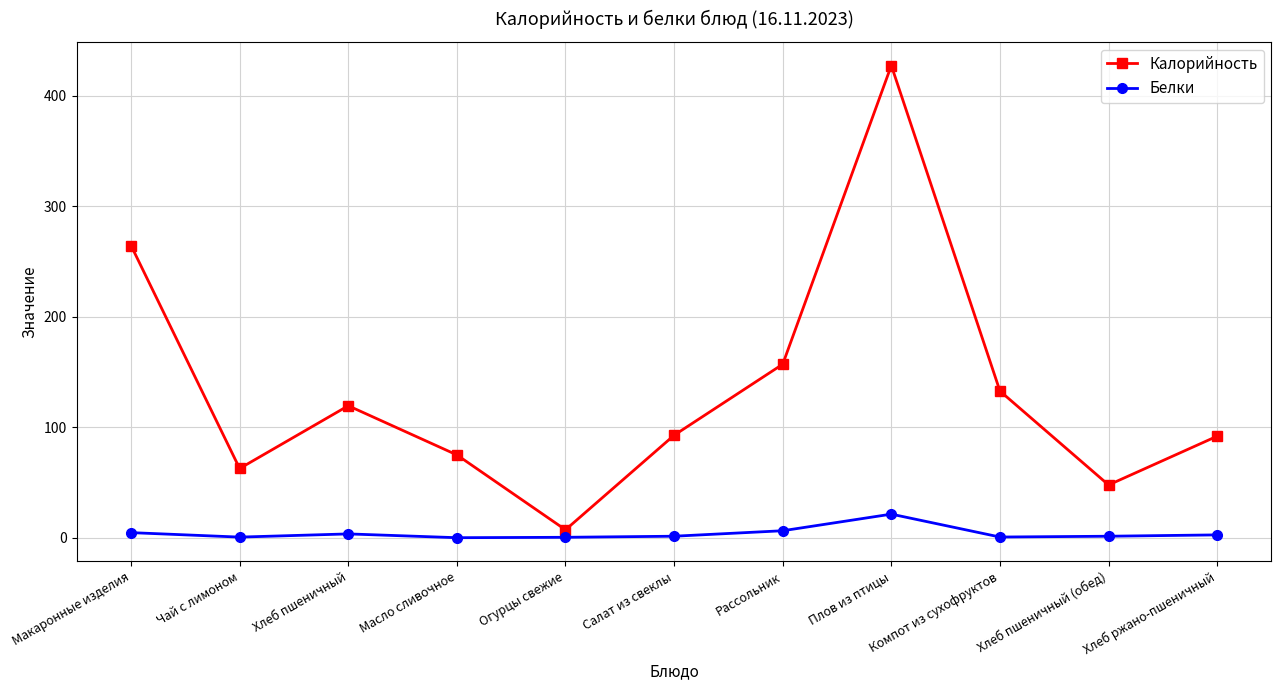

Rank the series by their average value, from highest to lowest.

Калорийность, Белки